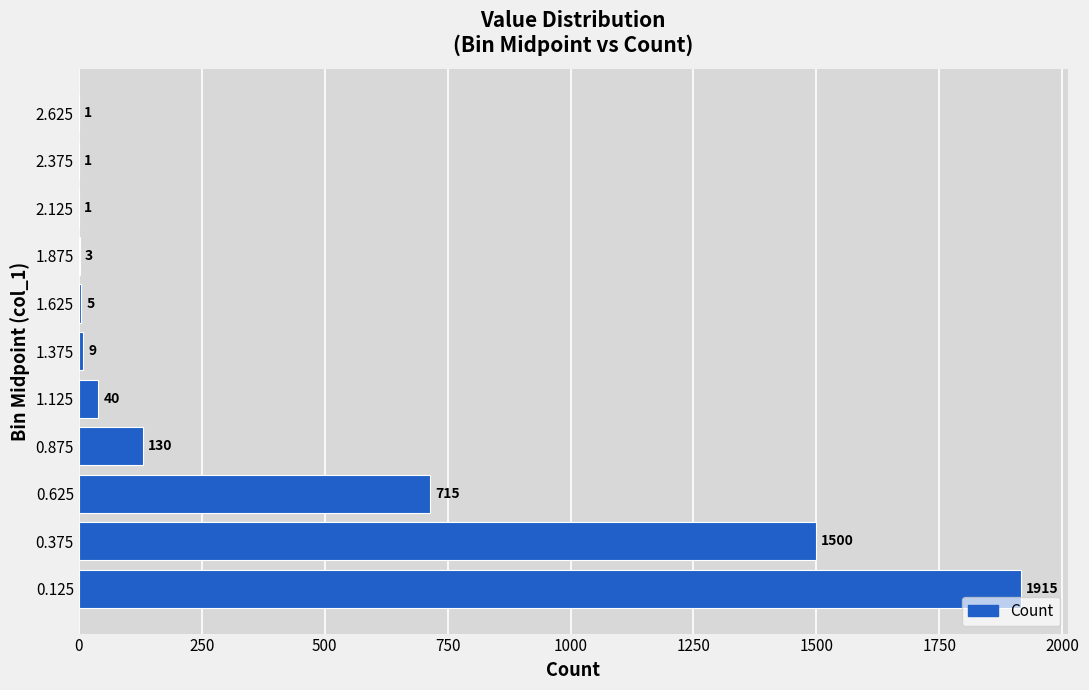

How many series are shown in this chart?

1